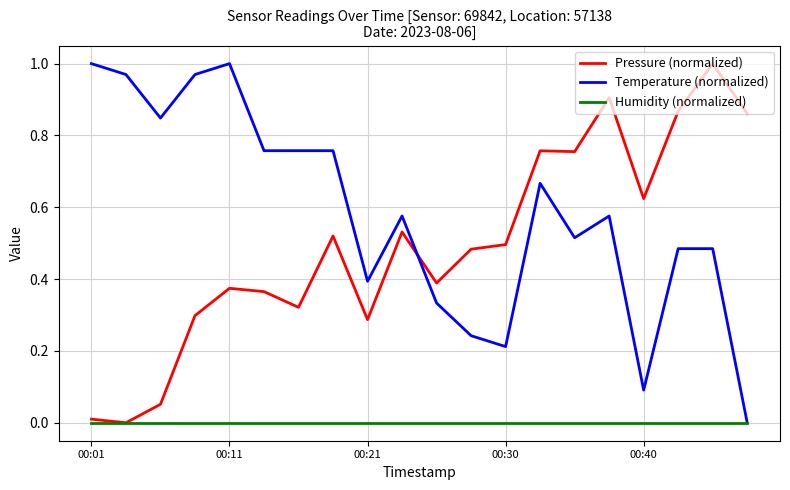

Which series has the largest total across all categories?

Temperature (normalized)